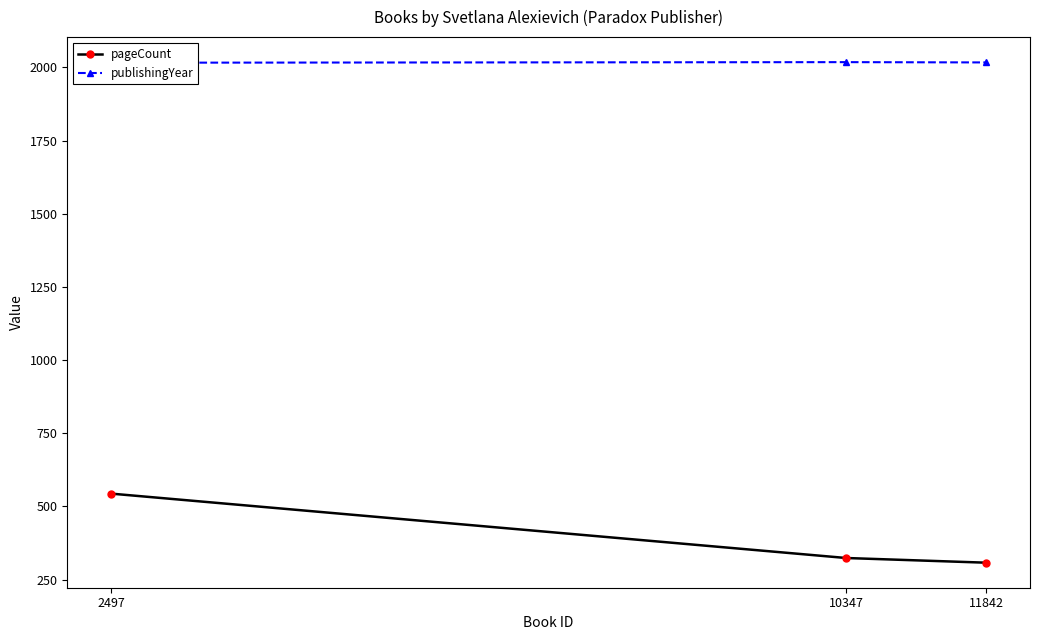

Reading right to left, list all the values displayed in this chart.

pageCount: 308	324	544
publishingYear: 2017	2018	2016